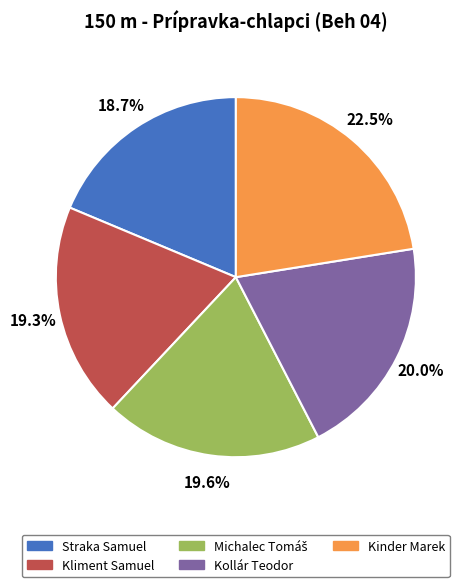

Which slice is the largest?

Kinder Marek